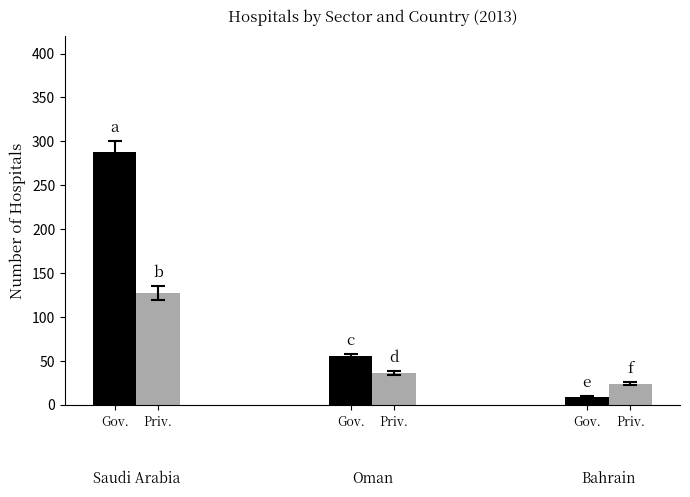

How many bars are there in total?

6